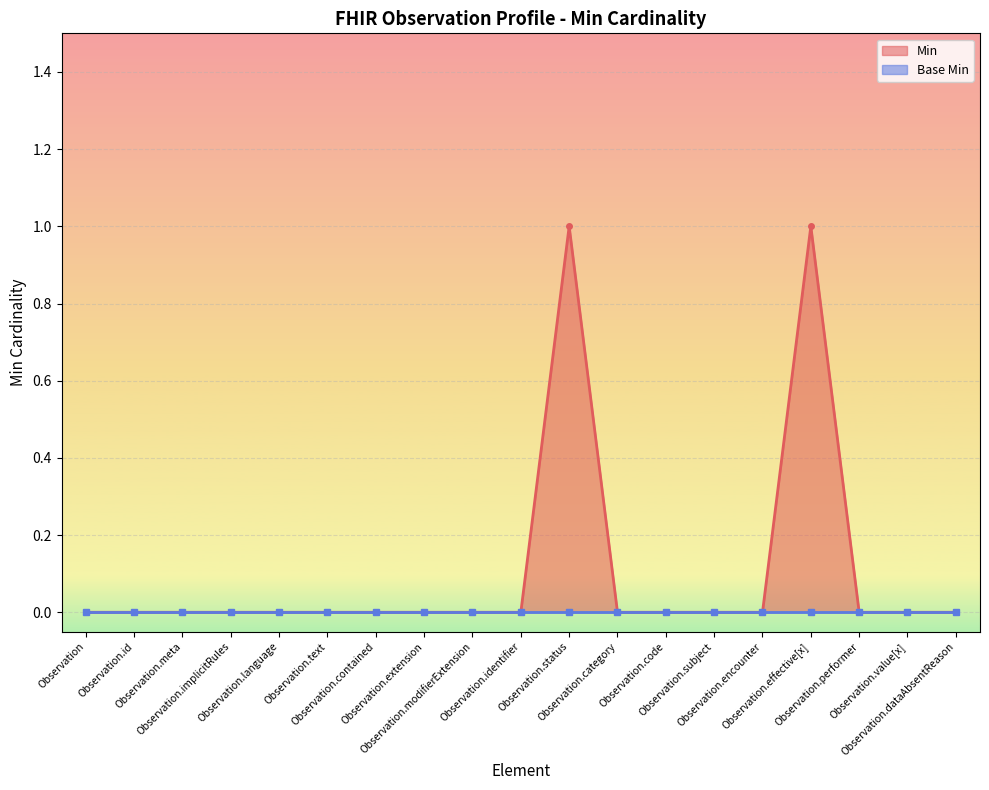

True or false: Min has more than 0 interior local peaks.

True